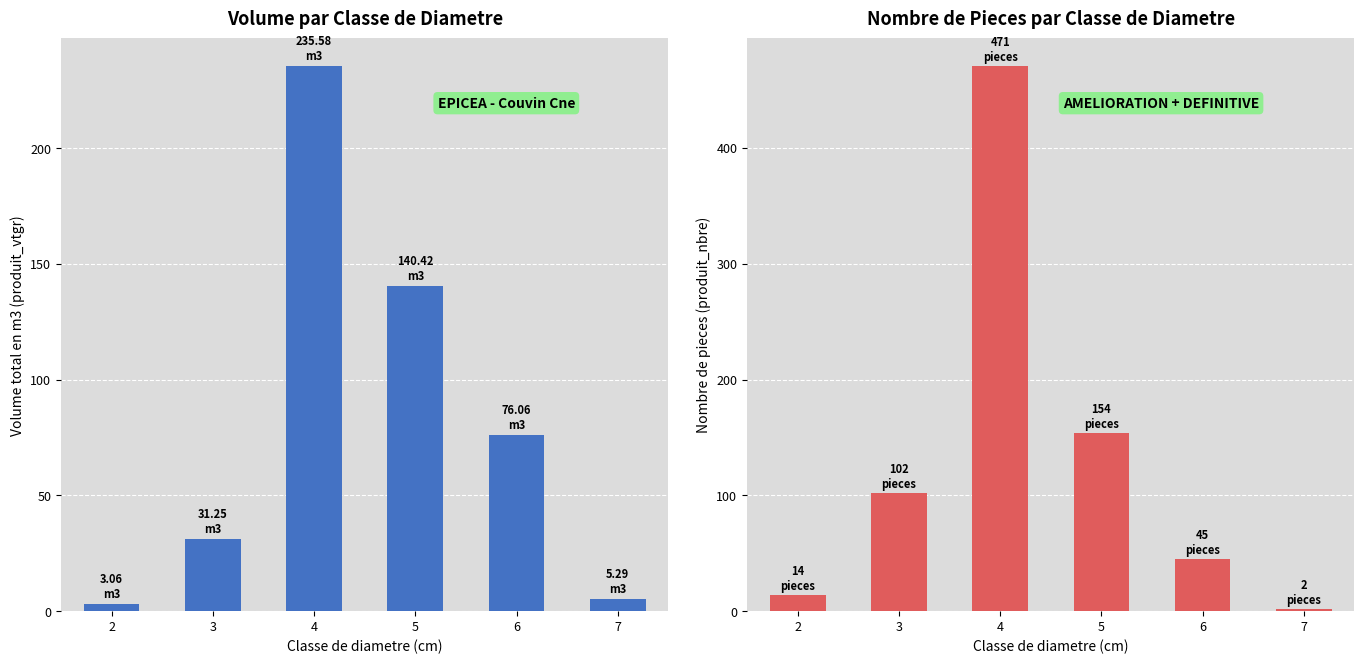

True or false: produit_nbre has a value of 24.5 at 2.

False